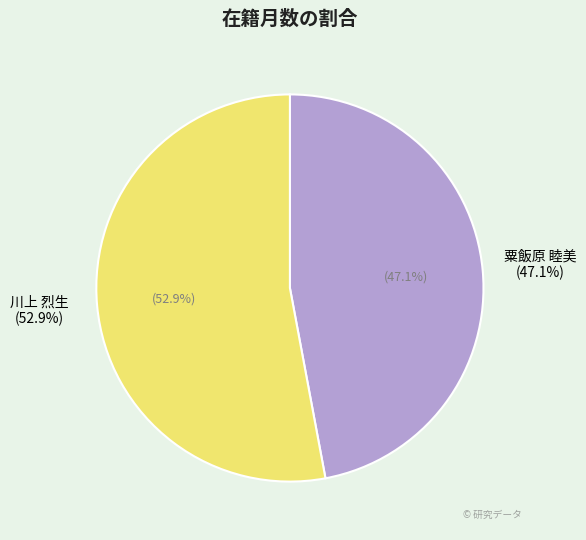

Between 川上 烈生 and 粟飯原 睦美, which is larger?

川上 烈生